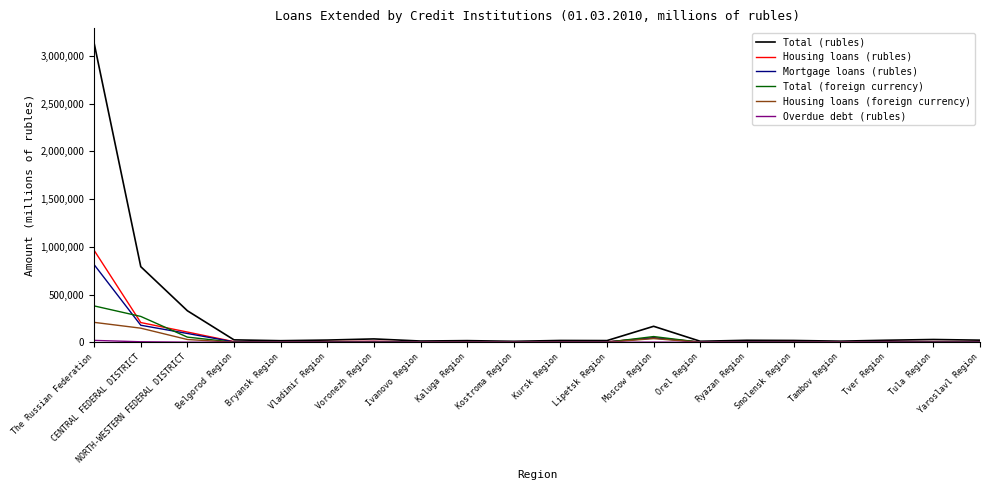

Which series has the largest total across all categories?

Total (rubles)